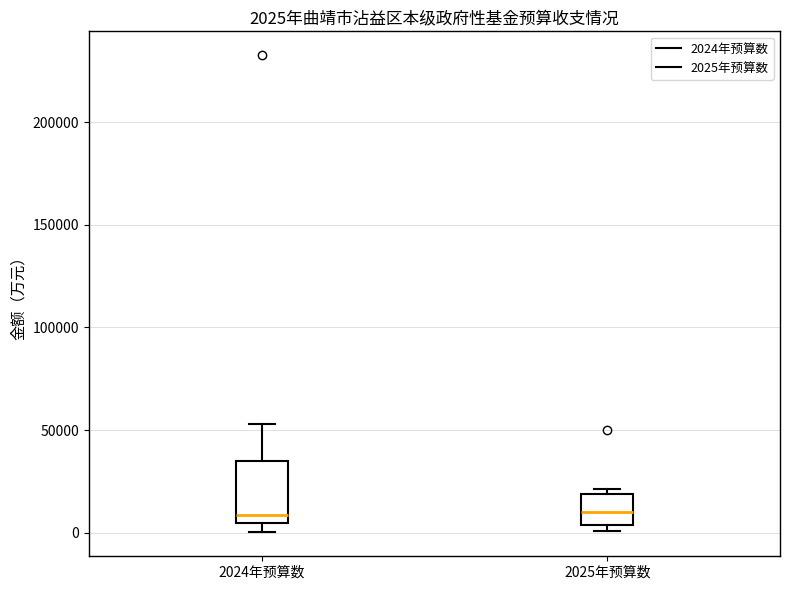

Which box is the tallest, from its lower edge to its upper edge?

2024年预算数